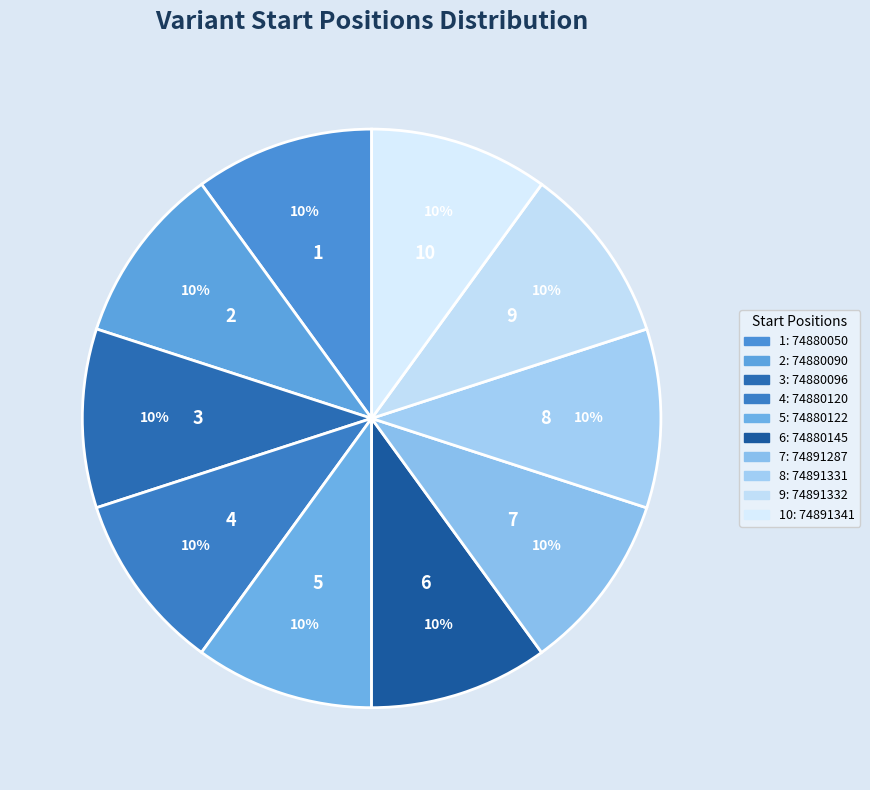

Count the number of slices in the pie.

10